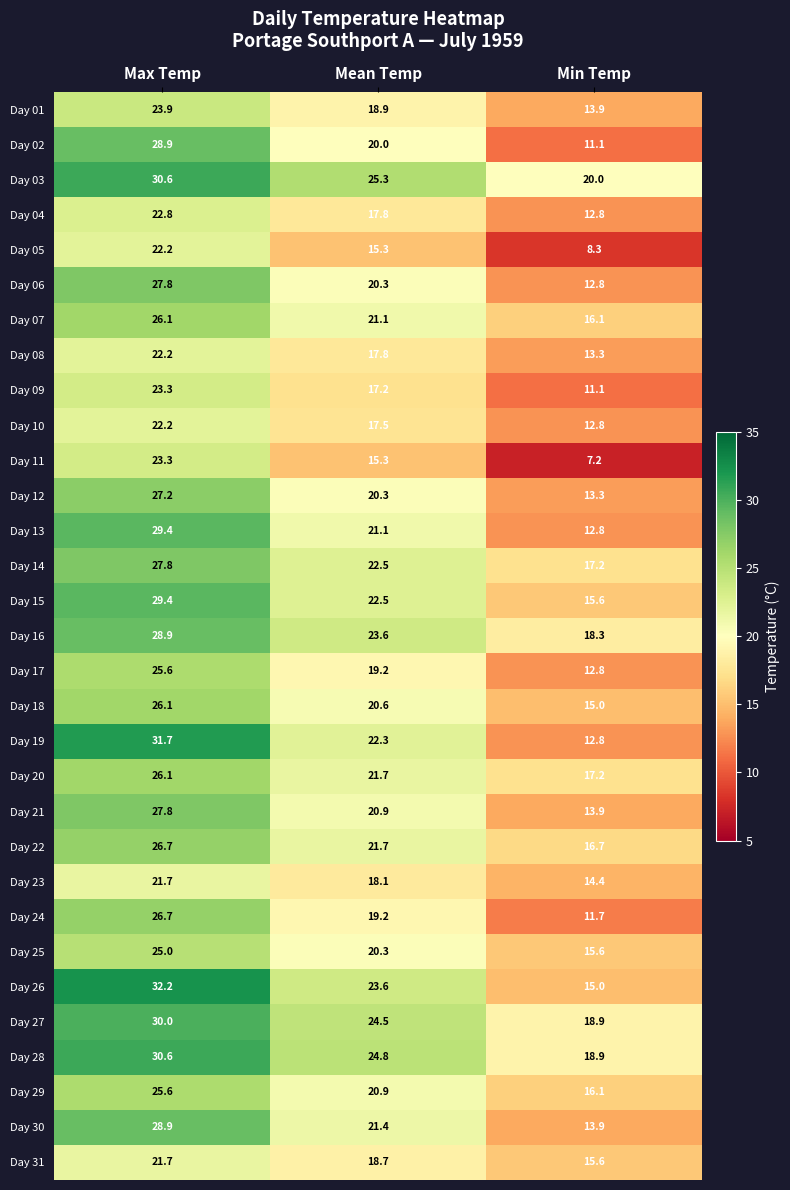

Is it true that Day 24 equals 38.8 at Max Temp?

False